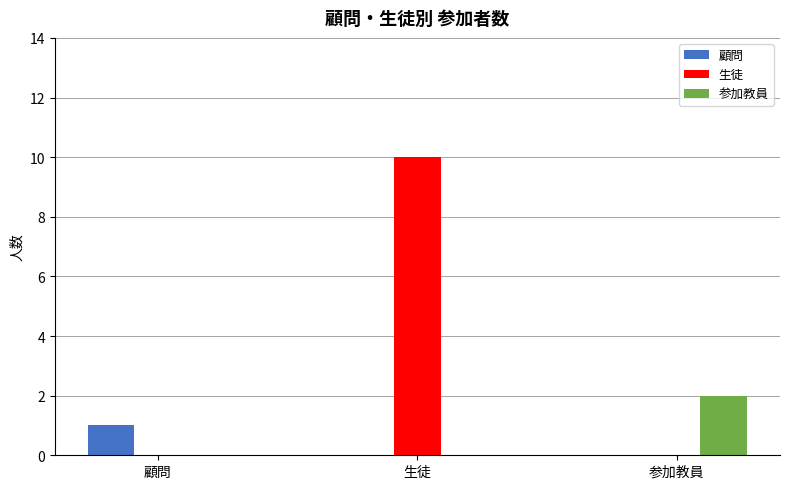

What is the sum of the 生徒 values at 生徒 and 顧問?

10